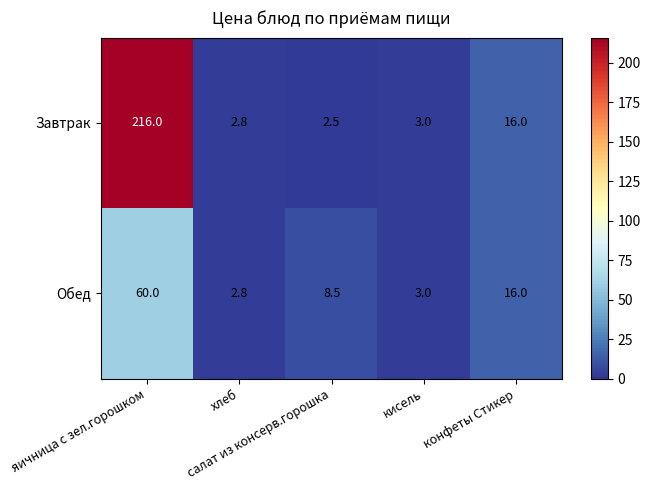

Which series has the largest range (max minus min)?

Завтрак